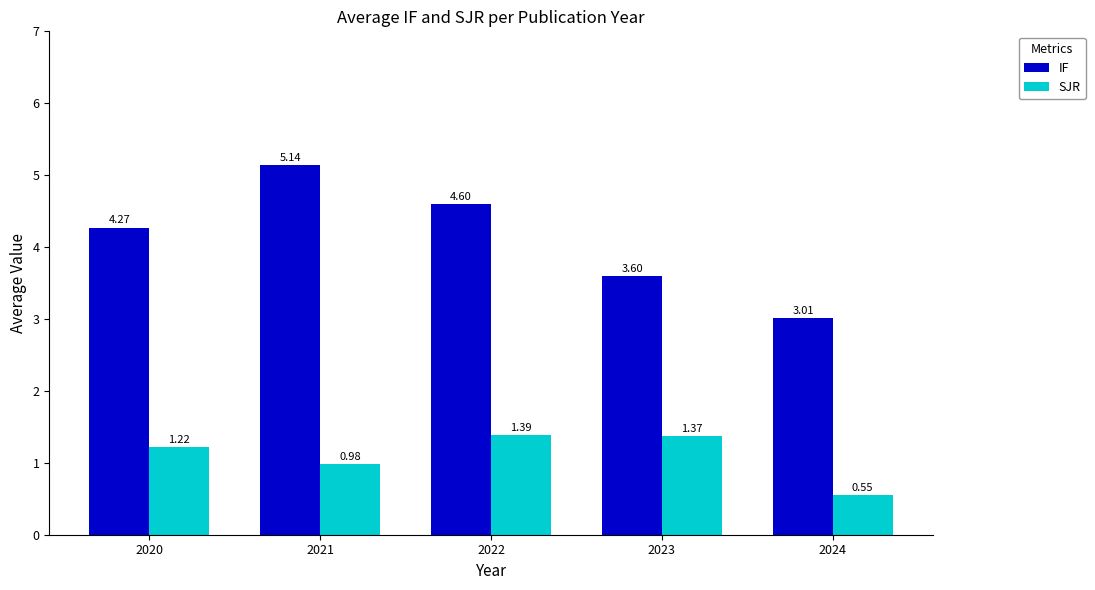

The IF series shows 1.3 at 2021. True or false?

False